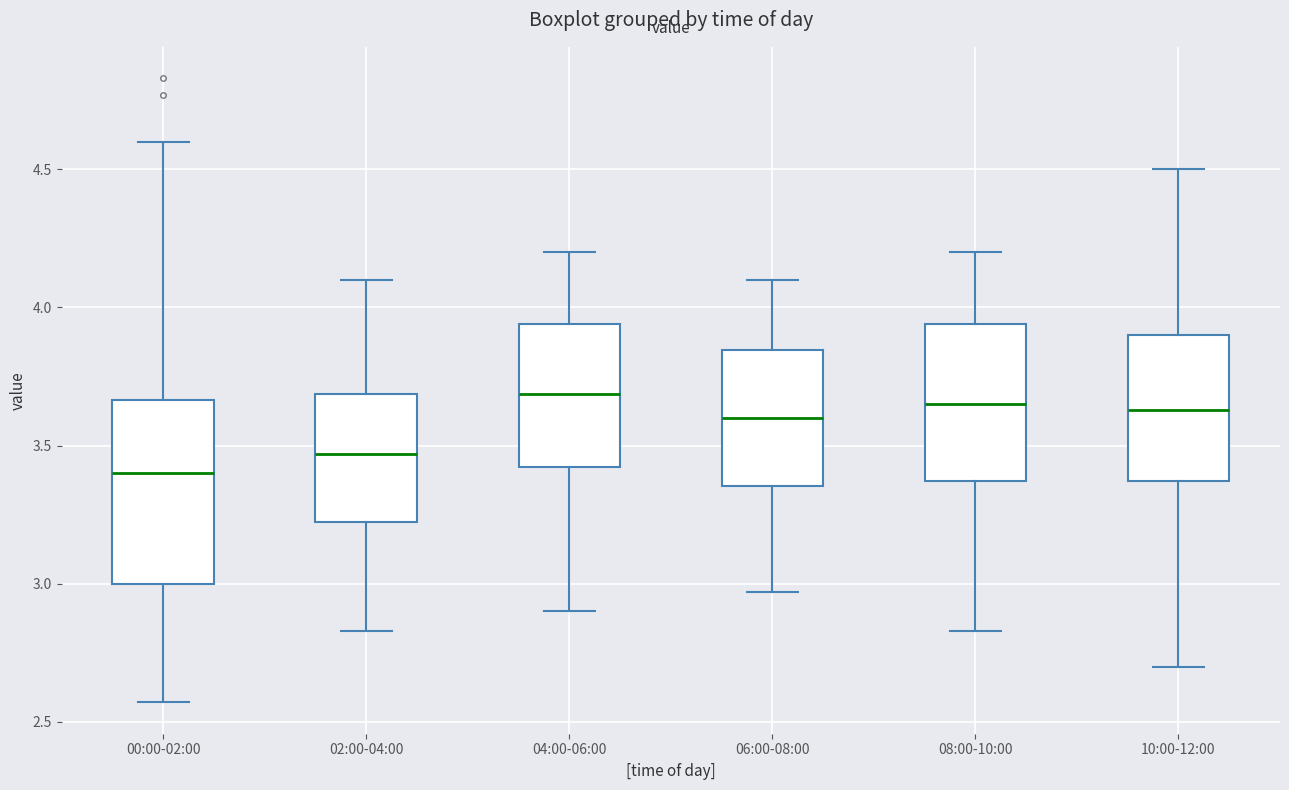

Where is the lower edge of the box for 06:00-08:00 on the y-axis? The values are not printed on the chart, so give them approximately, as read against the axis.

3.35